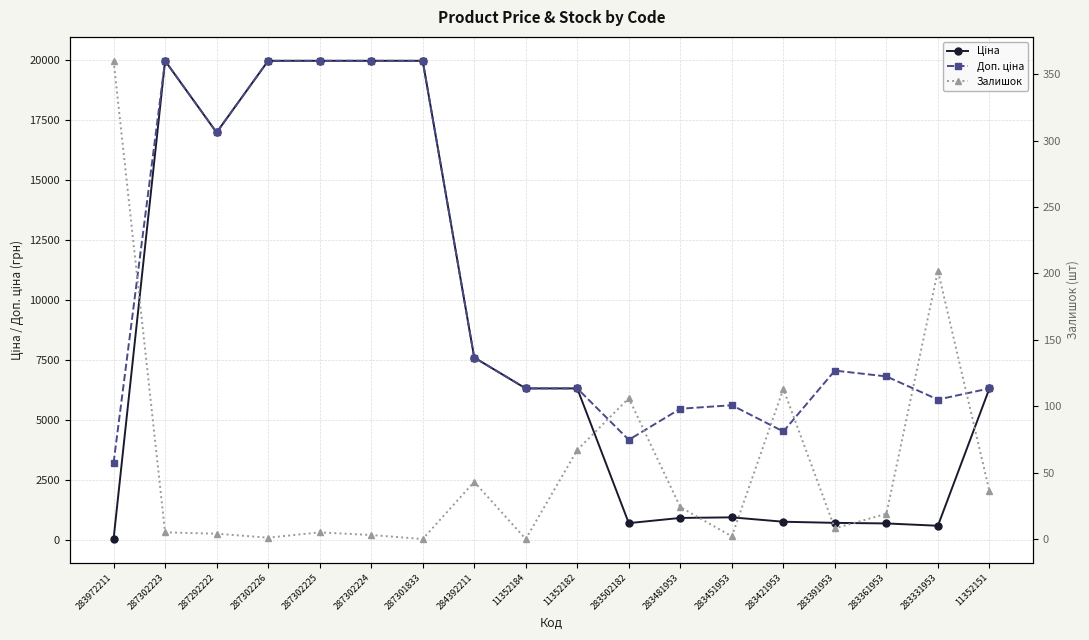

What is the difference between the Доп. ціна values at 287302223 and 283331953?

14120.3